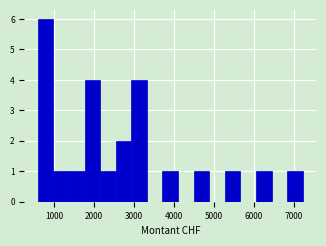

Read against the x-axis, roughly where is the centre of the tallest bar?

800